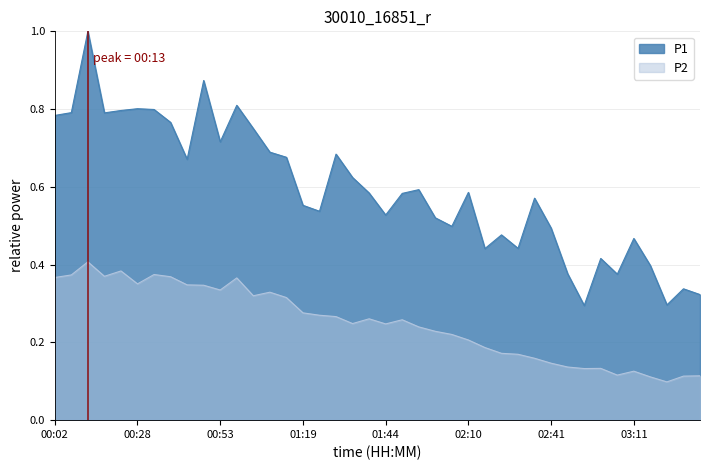

Count the P2 values in the range 0 to 1.

40